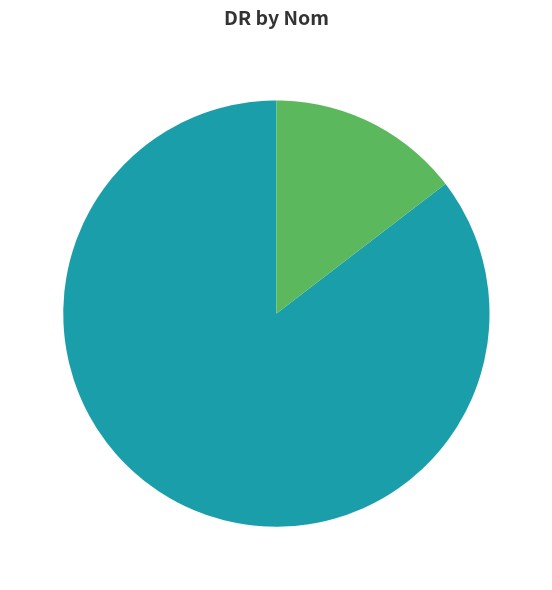

What is the largest slice in the pie chart?

Eepidhe